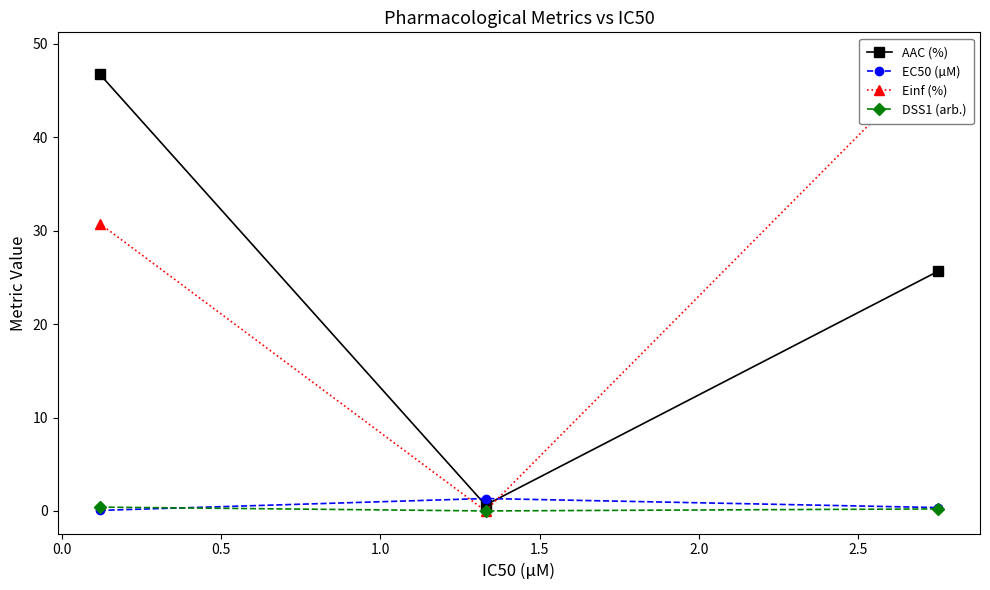

What is the highest value of the AAC (%) series?

46.8